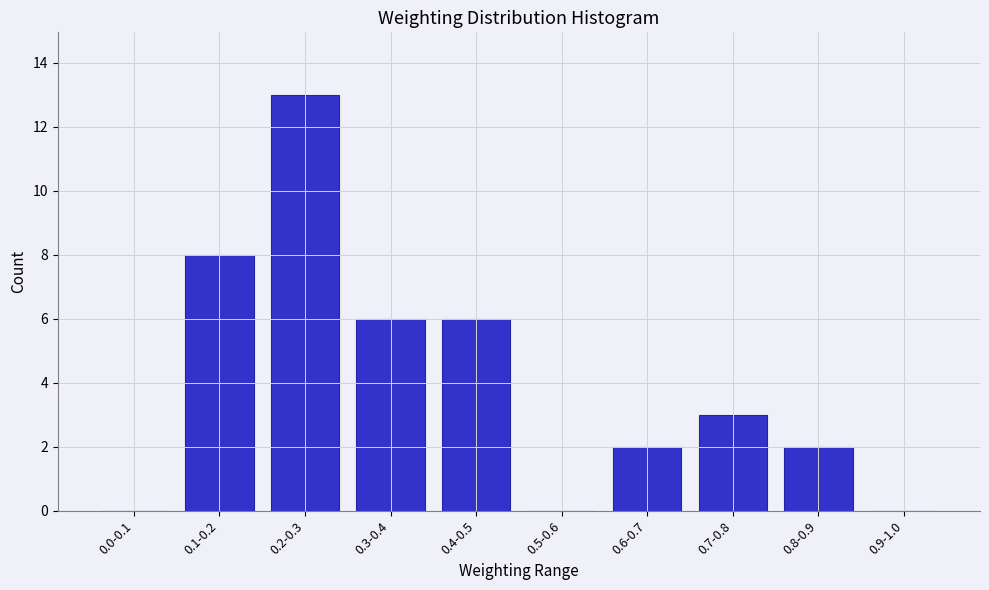

Reading left to right, extract all data points from this chart.

0.0-0.1=0	0.1-0.2=8	0.2-0.3=13	0.3-0.4=6	0.4-0.5=6	0.5-0.6=0	0.6-0.7=2	0.7-0.8=3	0.8-0.9=2	0.9-1.0=0